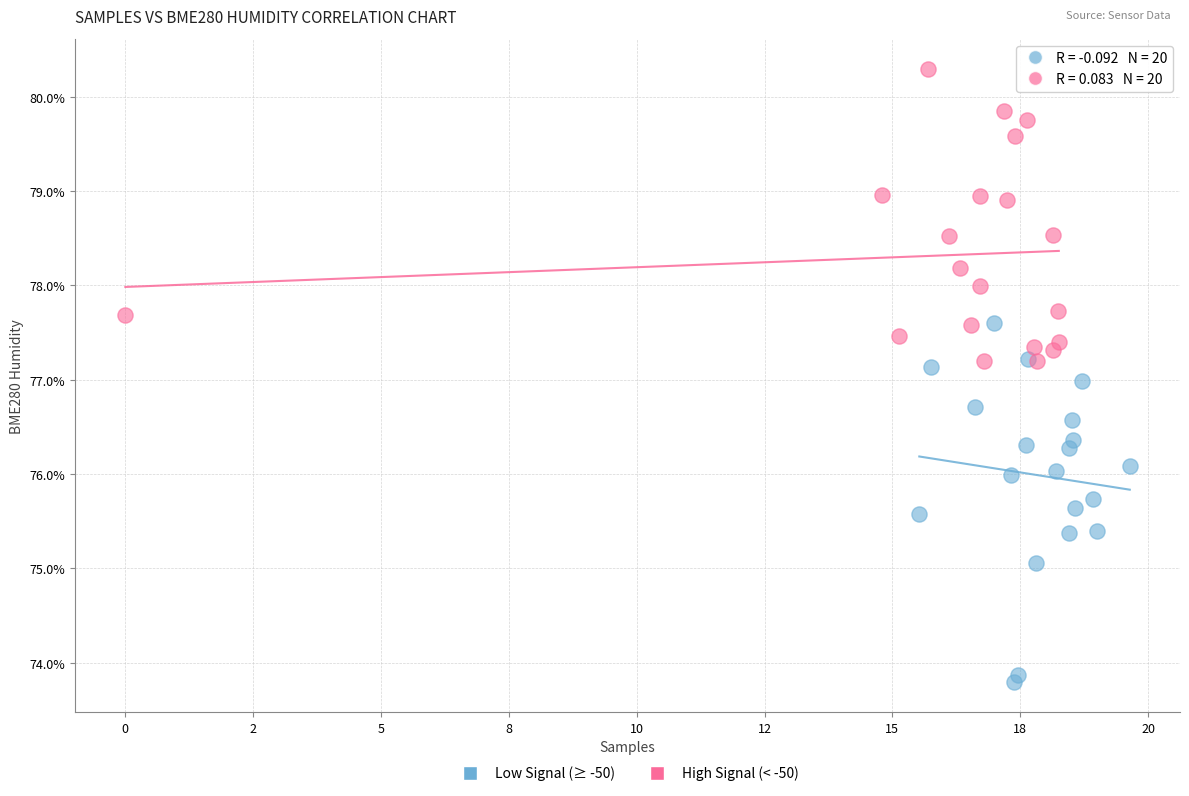

Which series contains the highest Y value?

High Signal (< -50)